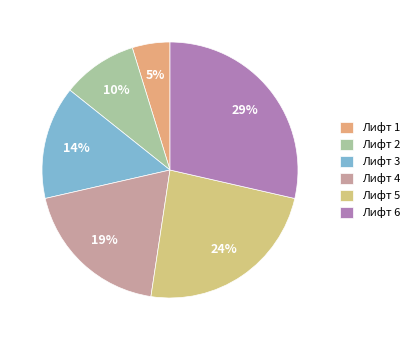

What is the largest slice in the pie chart?

Лифт 6